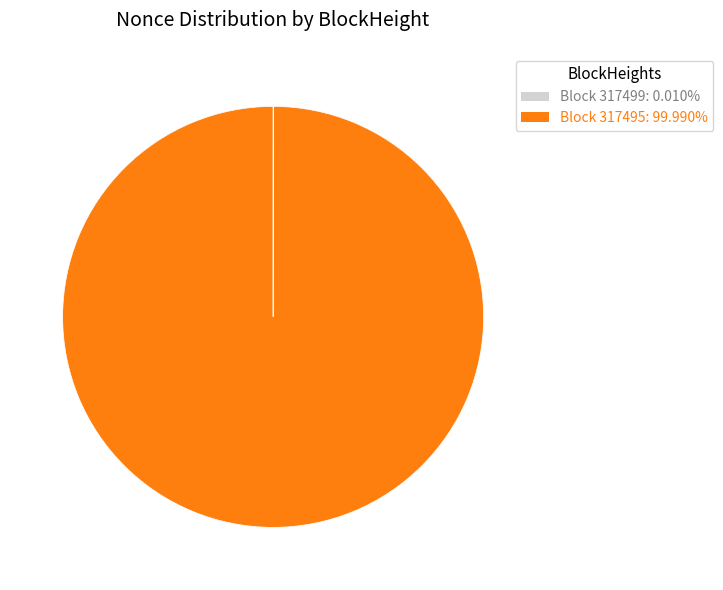

Is there a majority slice in this chart?

Yes